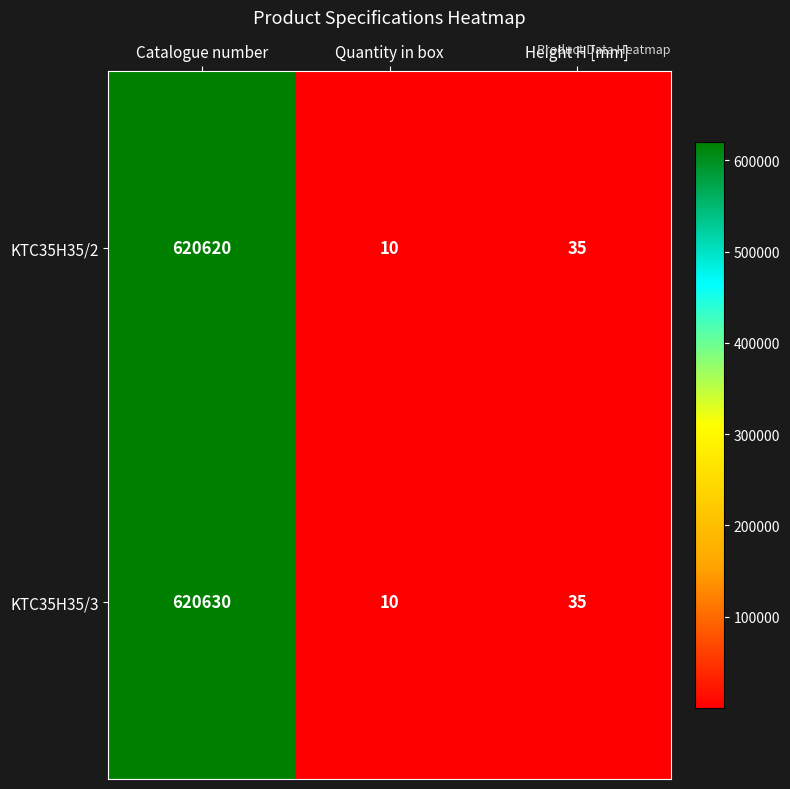

List the labels in order of KTC35H35/3 value, largest first.

Catalogue number, Height H [mm], Quantity in box